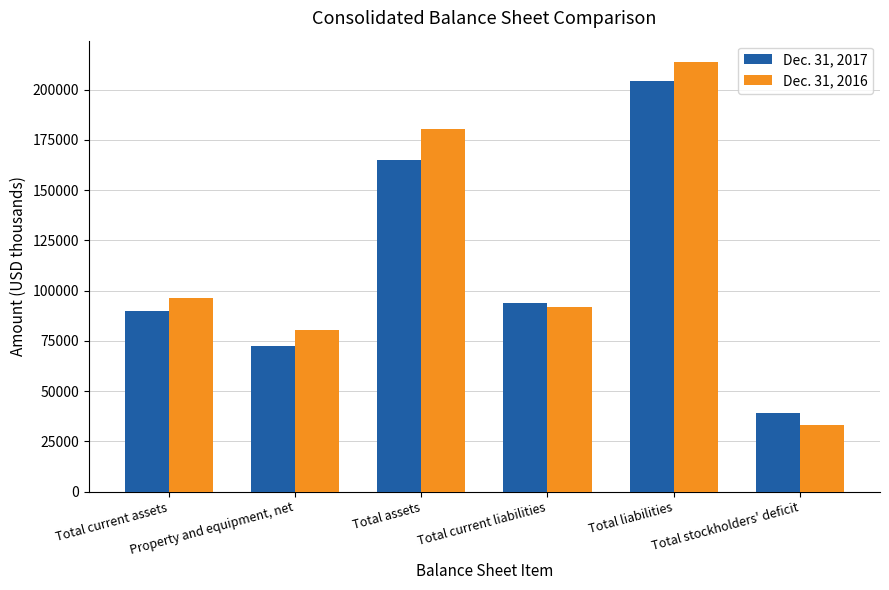

Are the bars horizontal?

No